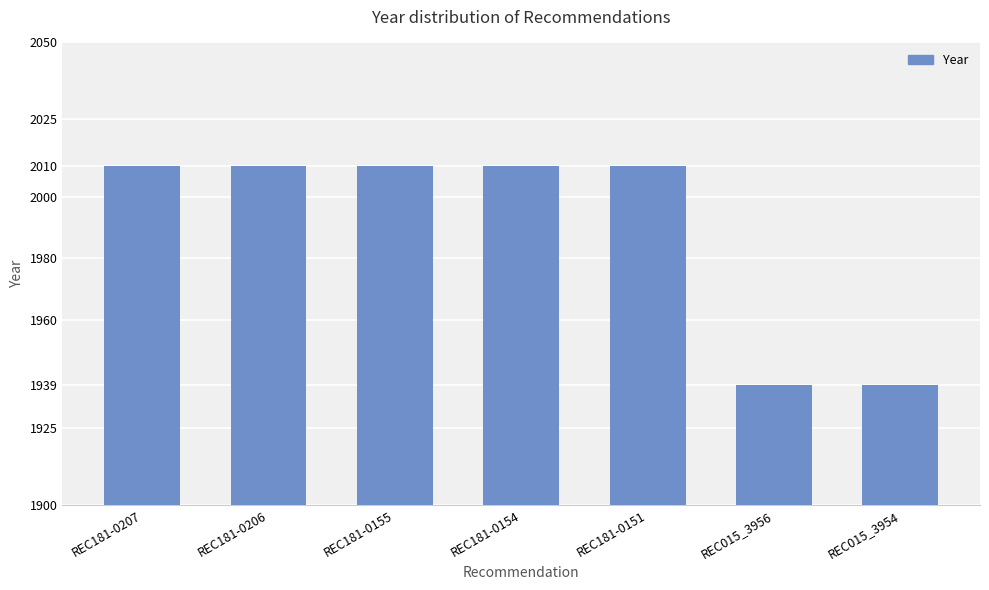

What is the value of the 6th bar from the left?

1939